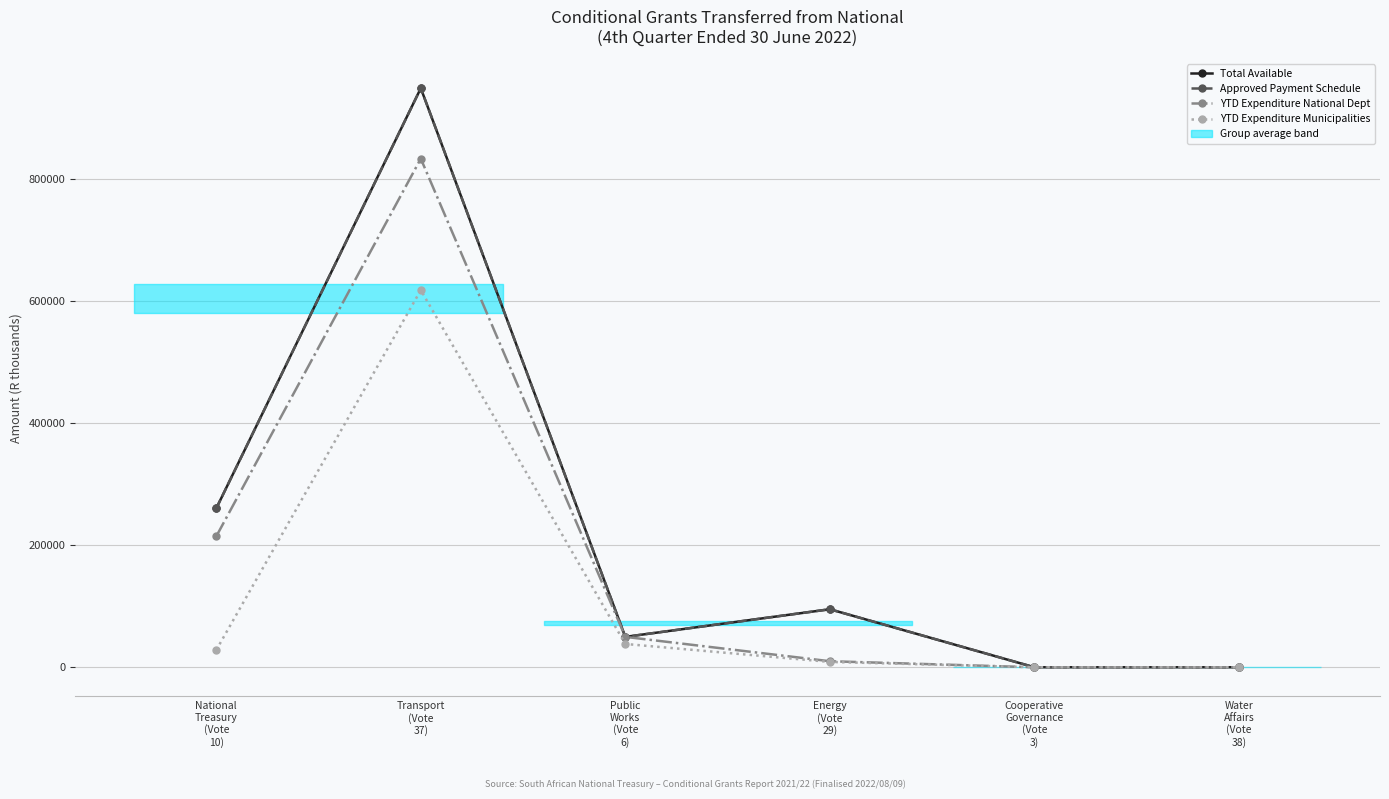

Rank the categories by Total Available value from lowest to highest.

Cooperative
Governance
(Vote
3), Water
Affairs
(Vote
38), Public
Works
(Vote
6), Energy
(Vote
29), National
Treasury
(Vote
10), Transport
(Vote
37)